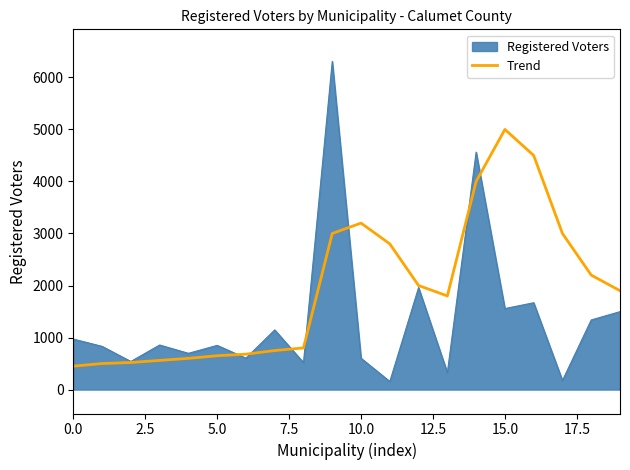

List the series in order of their peak value, lowest first.

Trend, Registered Voters